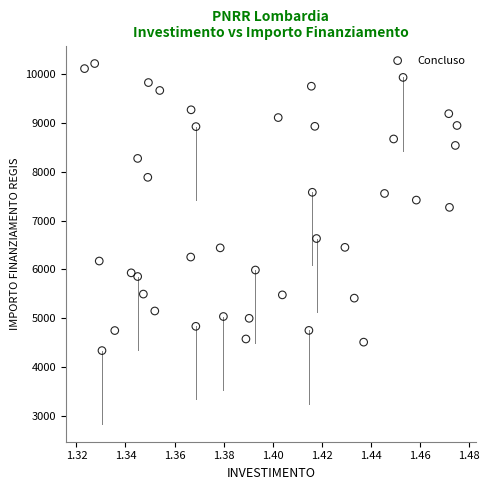

What is the range of Y values (max minus min)?

5888.2